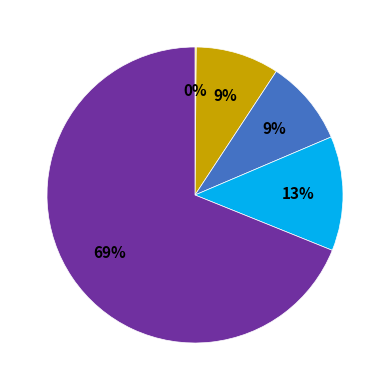

Does any single category account for the majority?

Yes